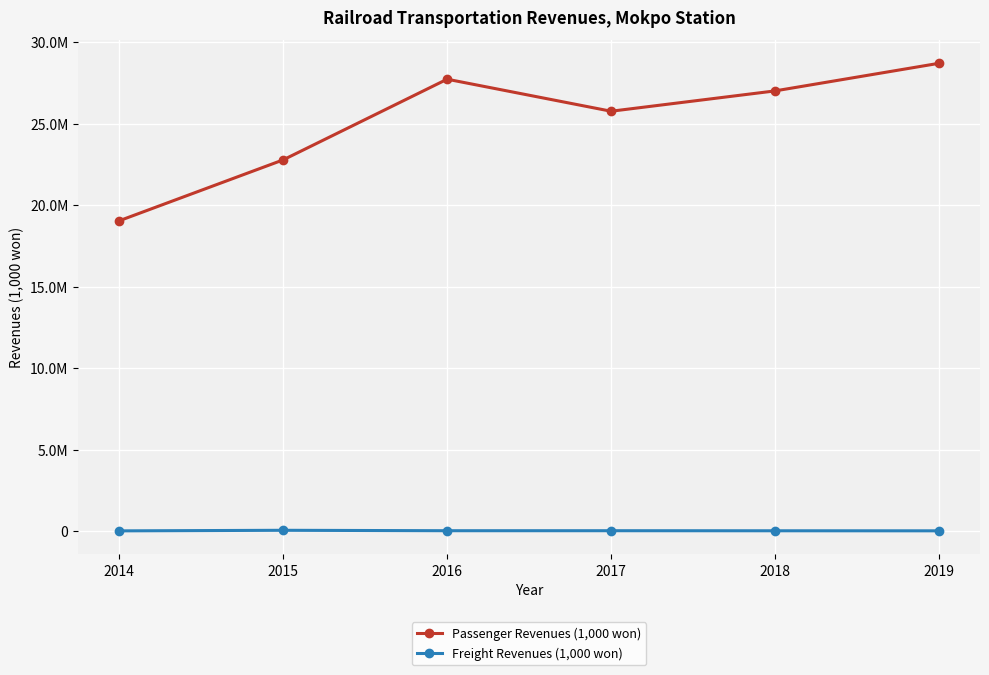

Which series has the largest total across all categories?

Passenger Revenues (1,000 won)